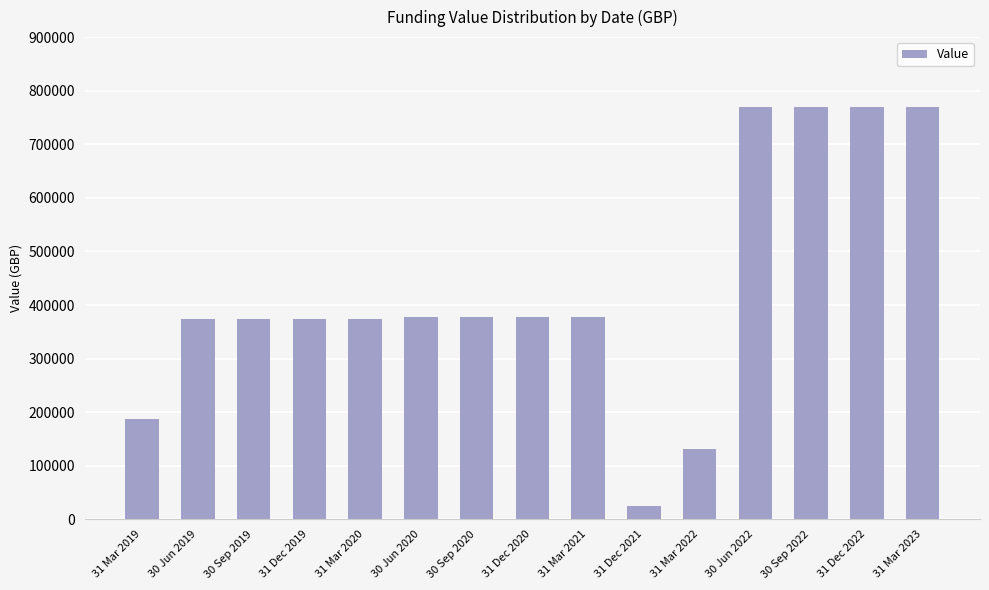

At which category does the chart reach its minimum across all series?

31 Dec 2021